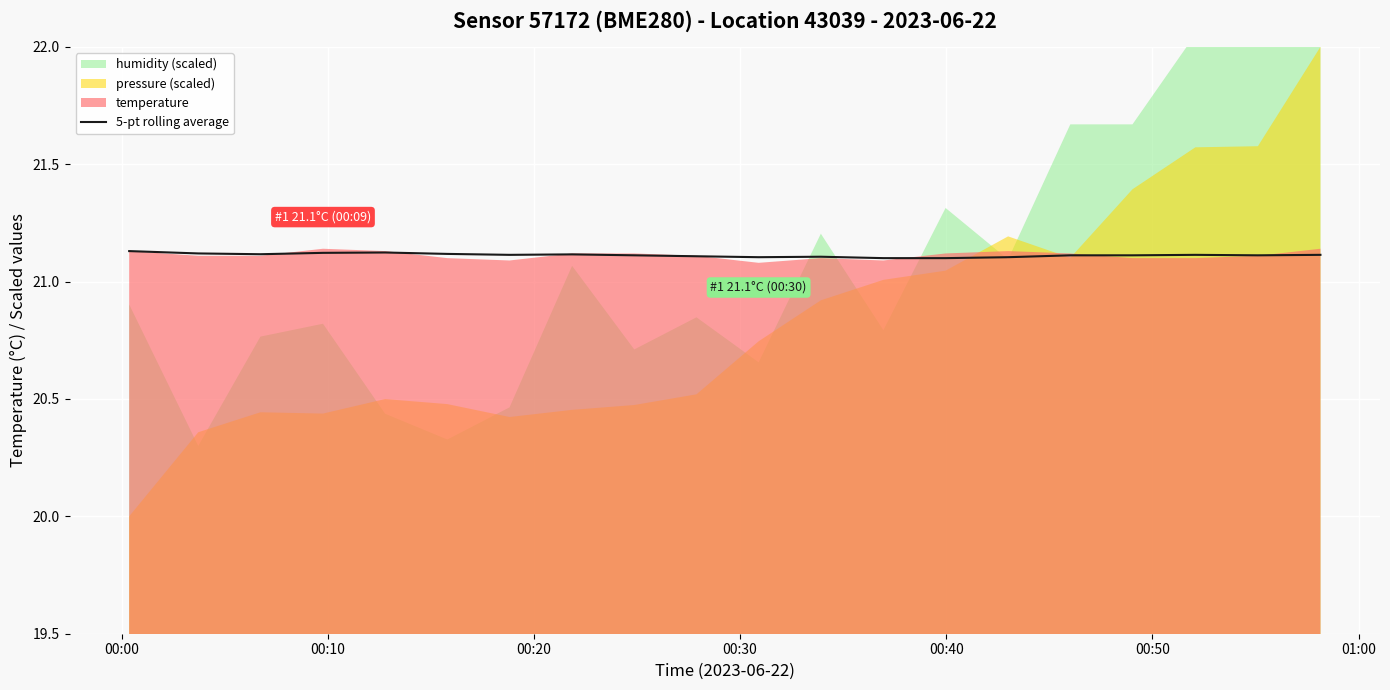

How many points are higher than both their immediate neighbors (excluding endpoints)?

4